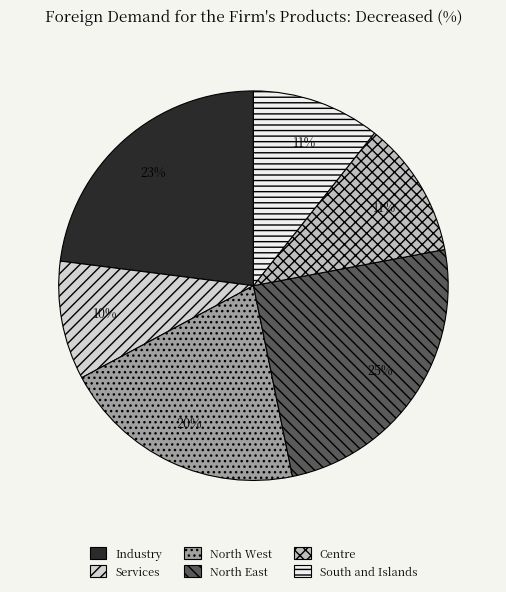

What percentage is the Services slice, to the nearest percent?

10%